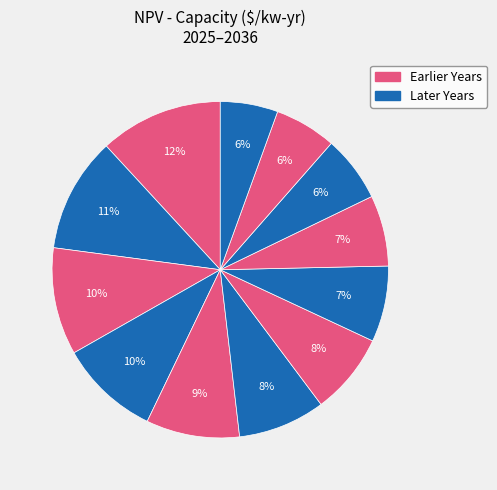

How many slices are in this pie chart?

12